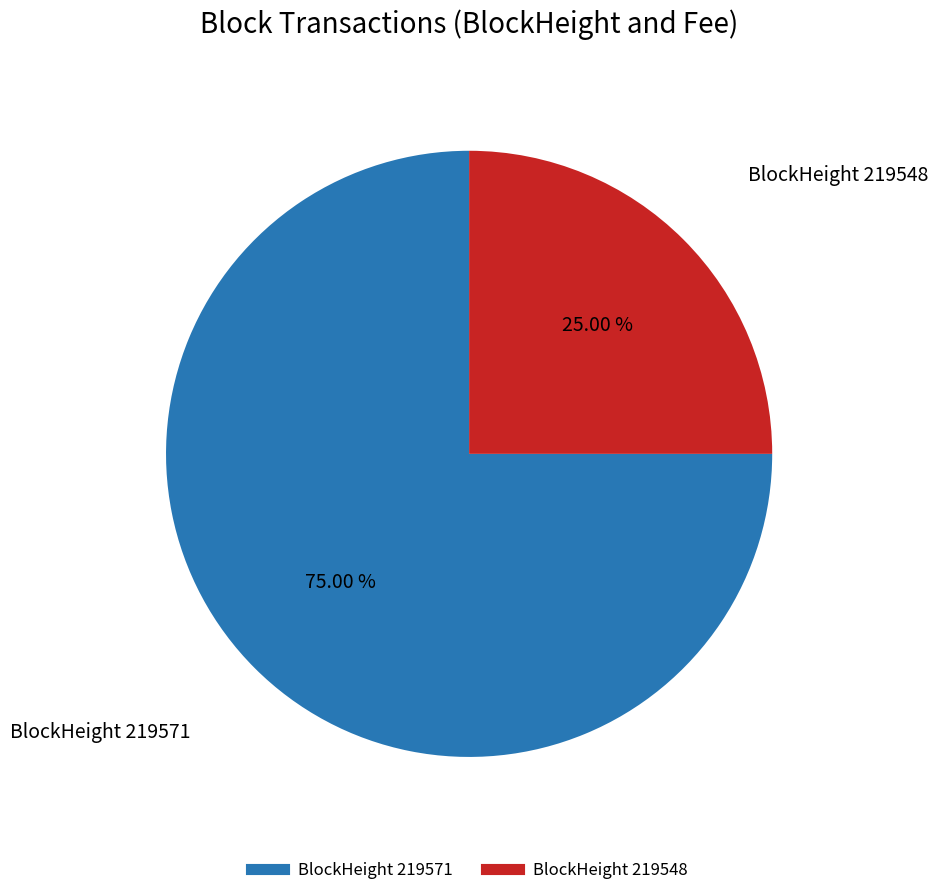

Is there a majority slice in this chart?

Yes